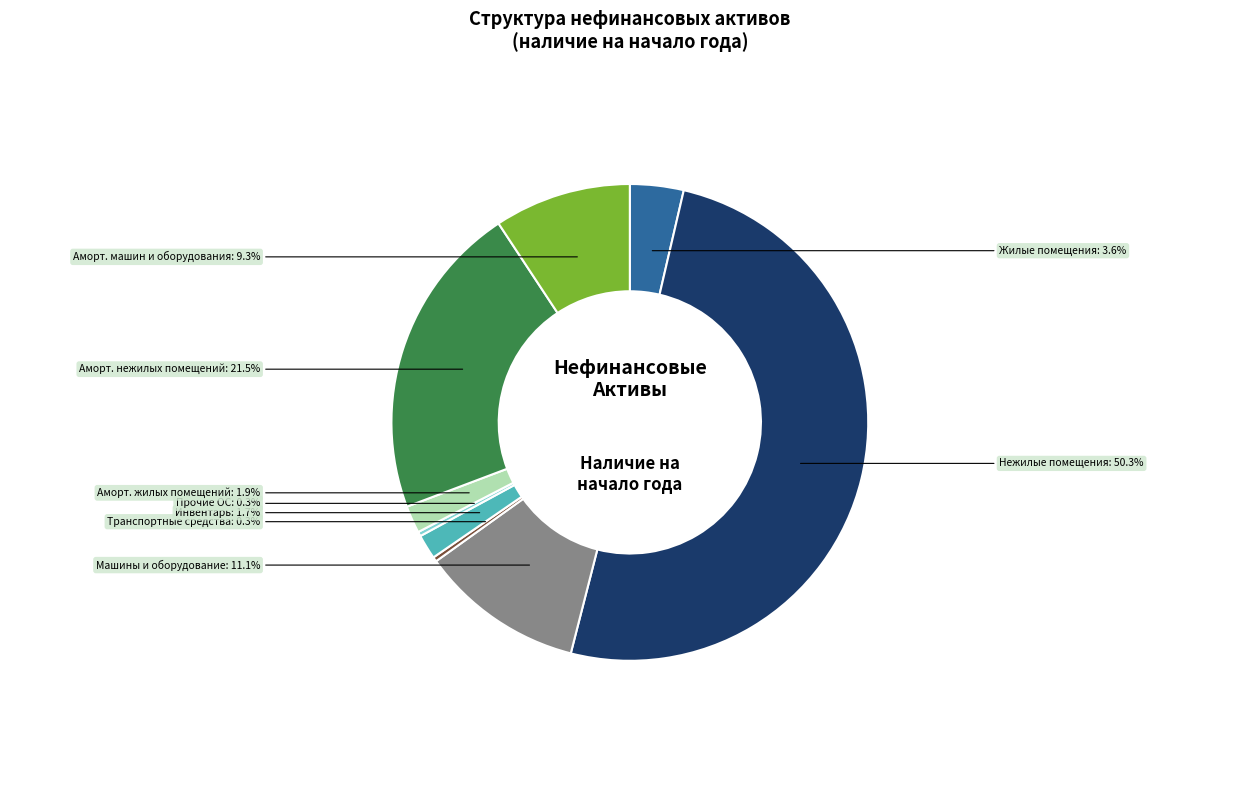

Count the number of slices in the pie.

9